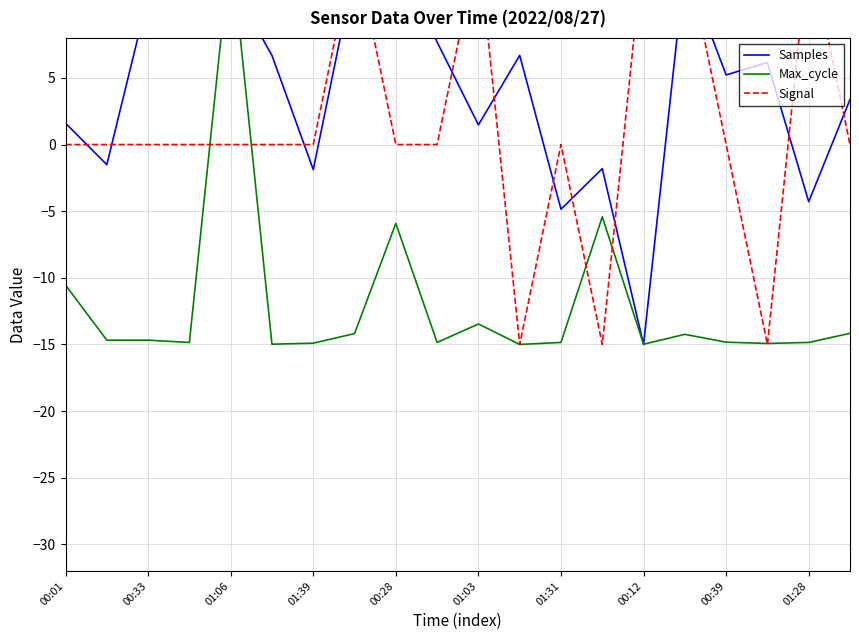

True or false: Signal and Max_cycle intersect in this chart.

True